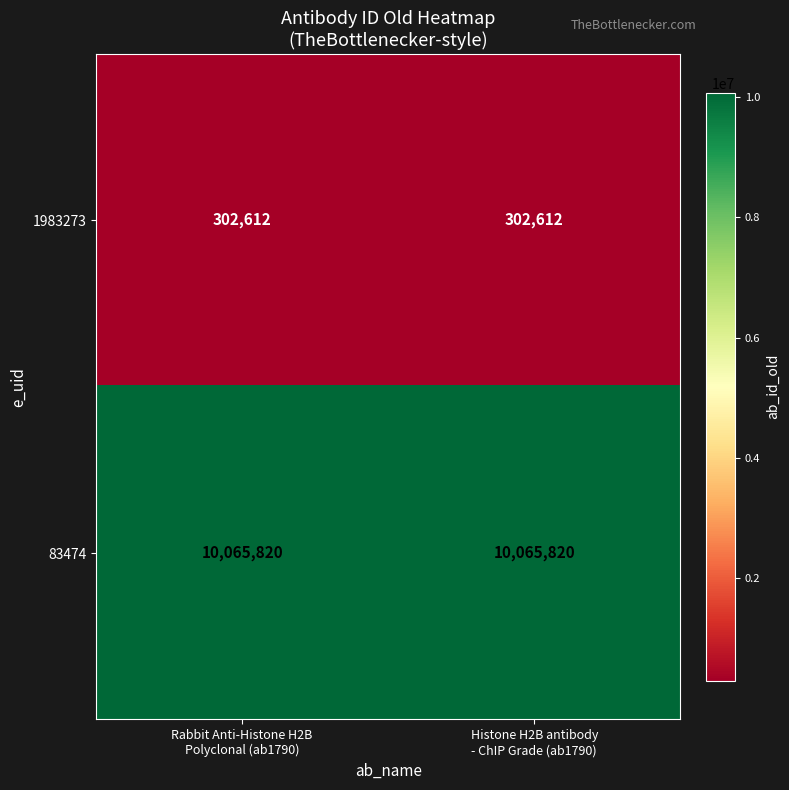

What is the lowest value of the 83474 series?

10065820